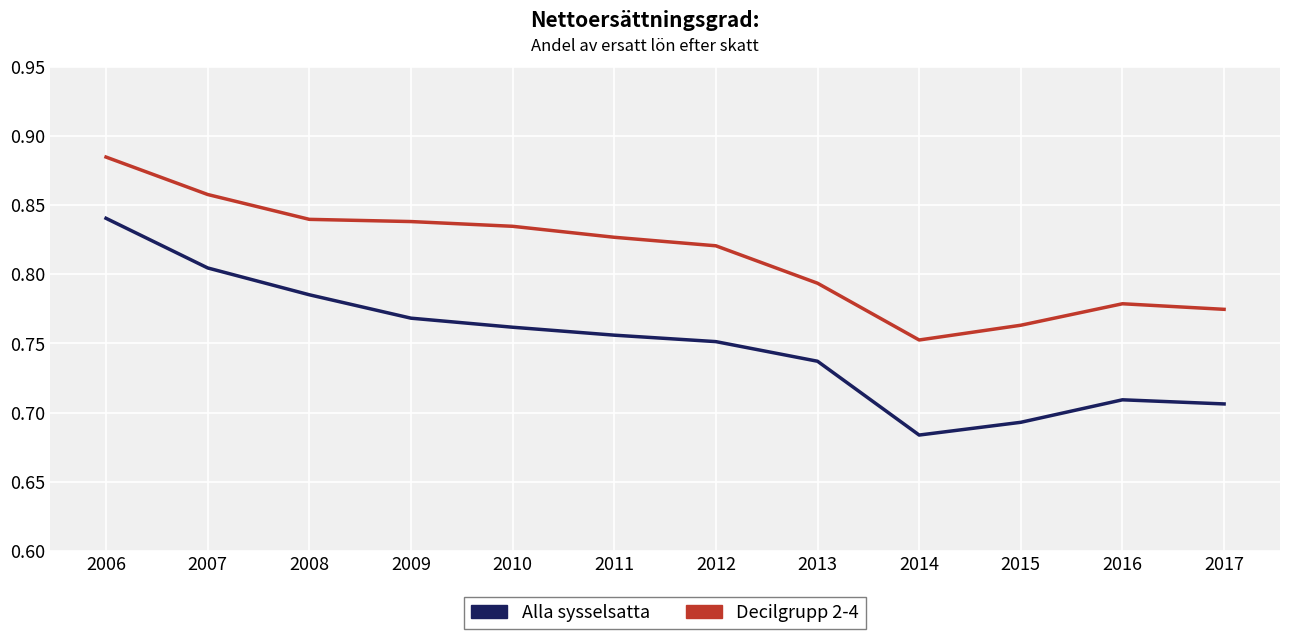

List the labels in order of Alla sysselsatta value, smallest first.

2014, 2015, 2017, 2016, 2013, 2012, 2011, 2010, 2009, 2008, 2007, 2006